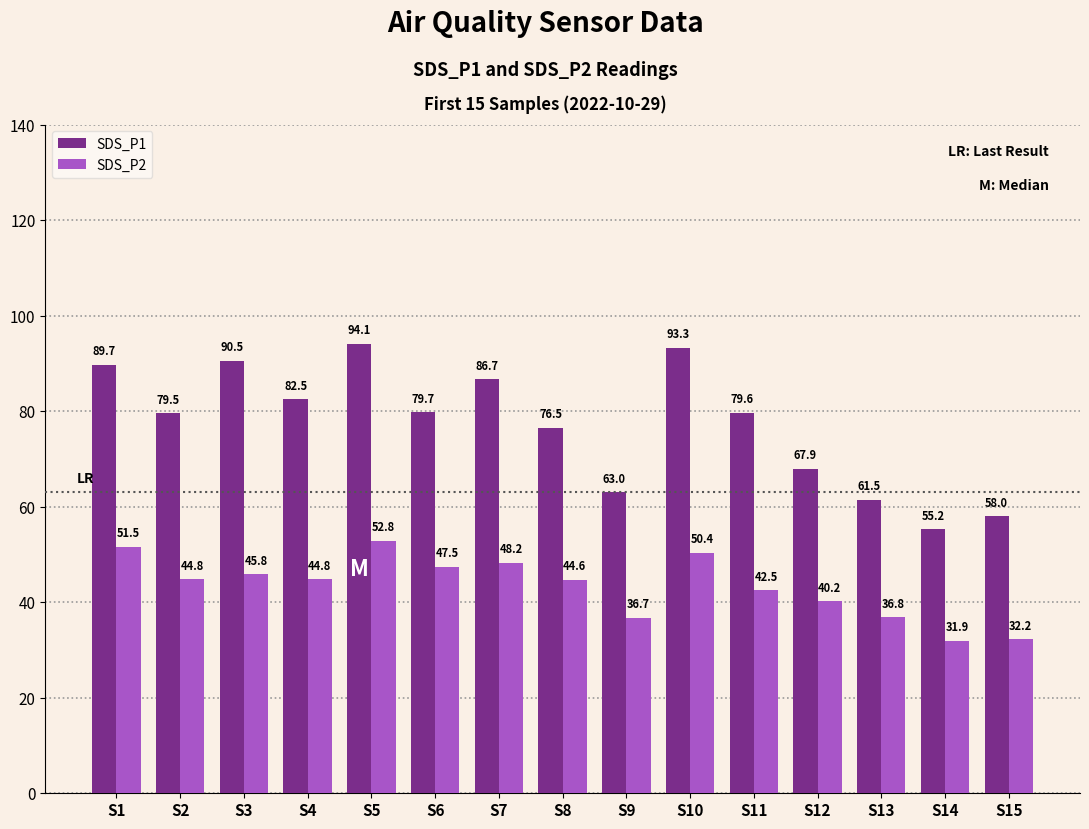

What is the difference between the SDS_P2 values at S8 and S15?

12.4